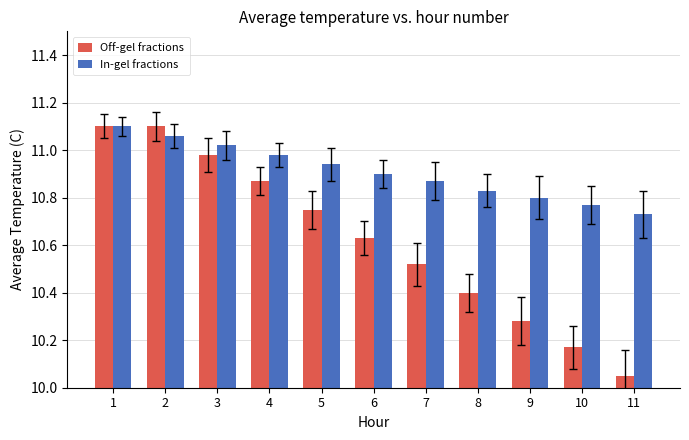

Rank the series by their average value, from highest to lowest.

In-gel fractions, Off-gel fractions